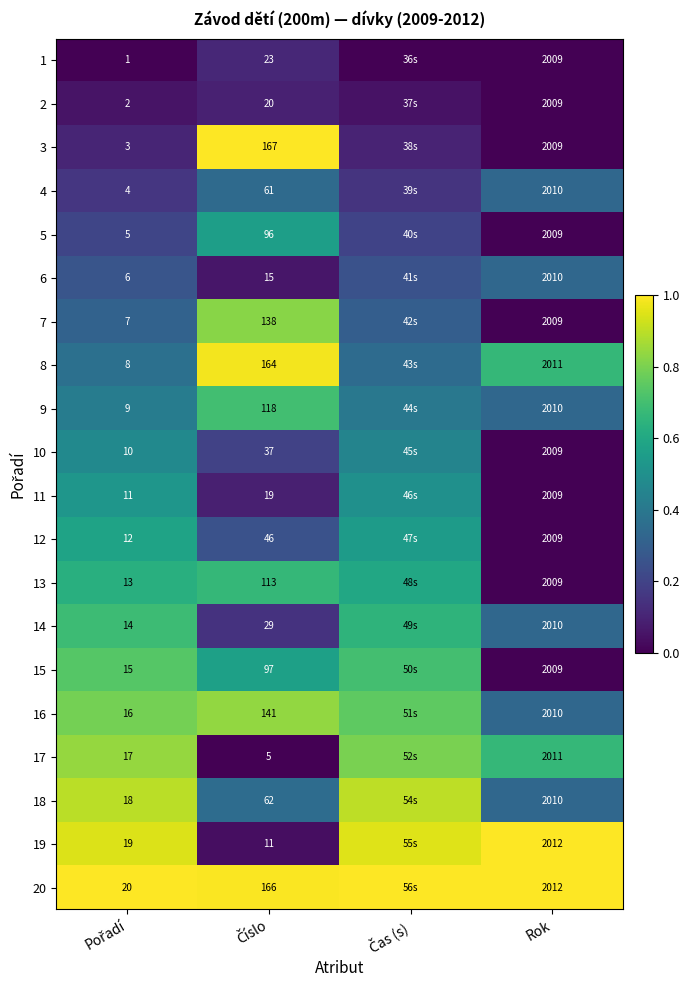

How many data points in 20 are less than 1?

1